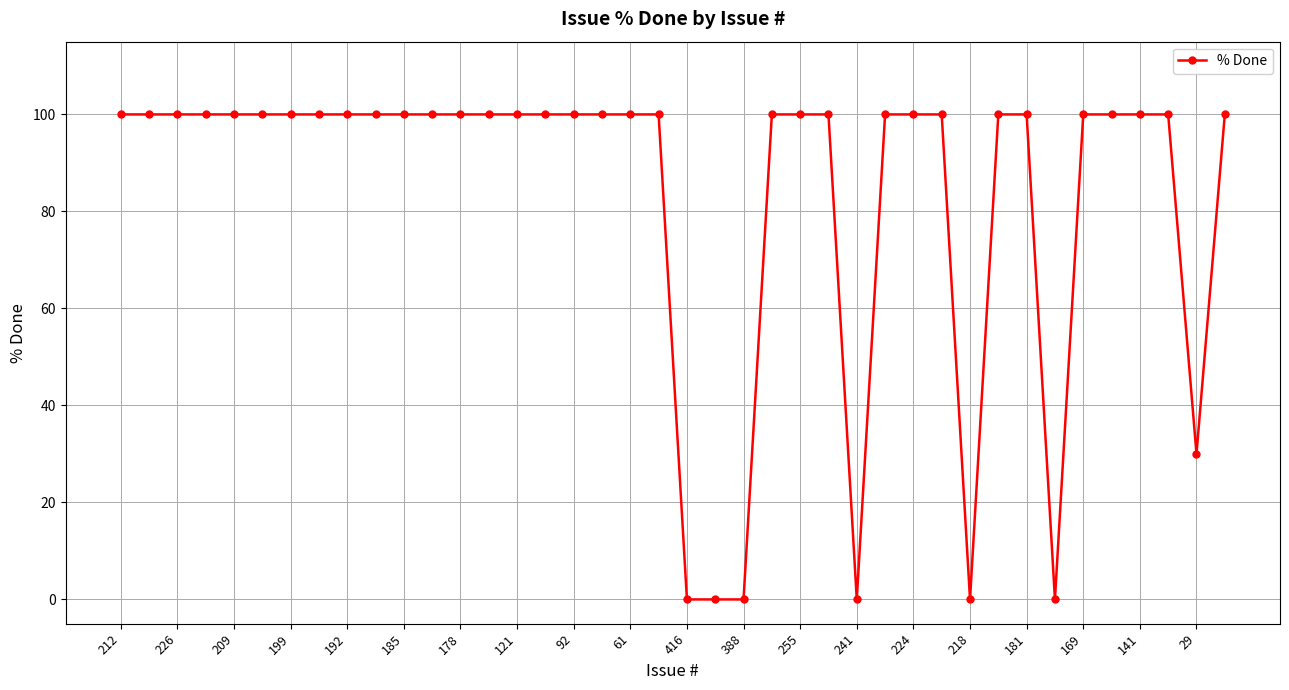

What is the maximum value shown in the chart?

100